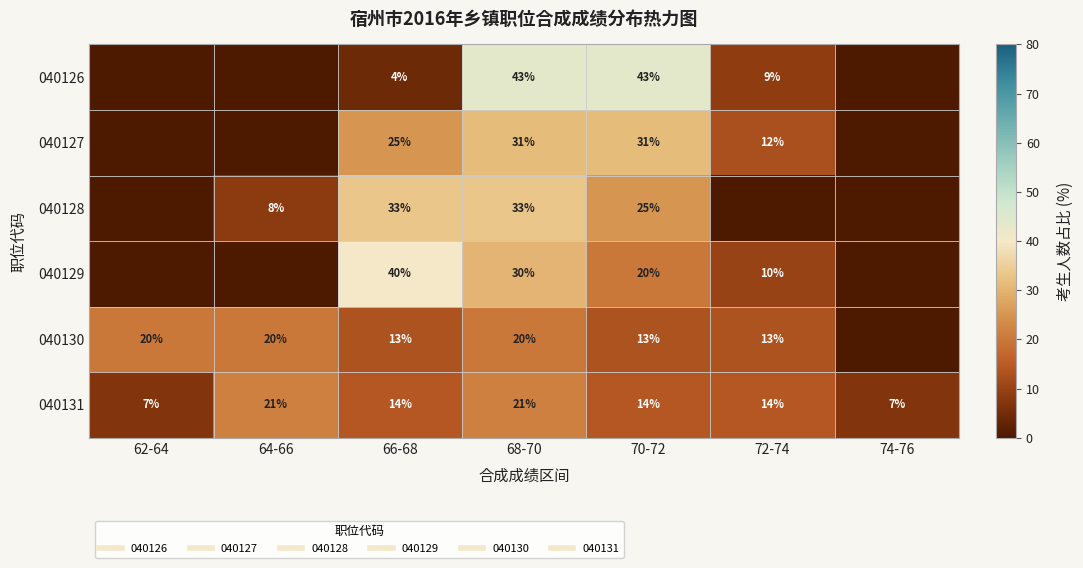

At 74-76, list the series in order from largest to smallest.

040131, 040126, 040127, 040128, 040129, 040130